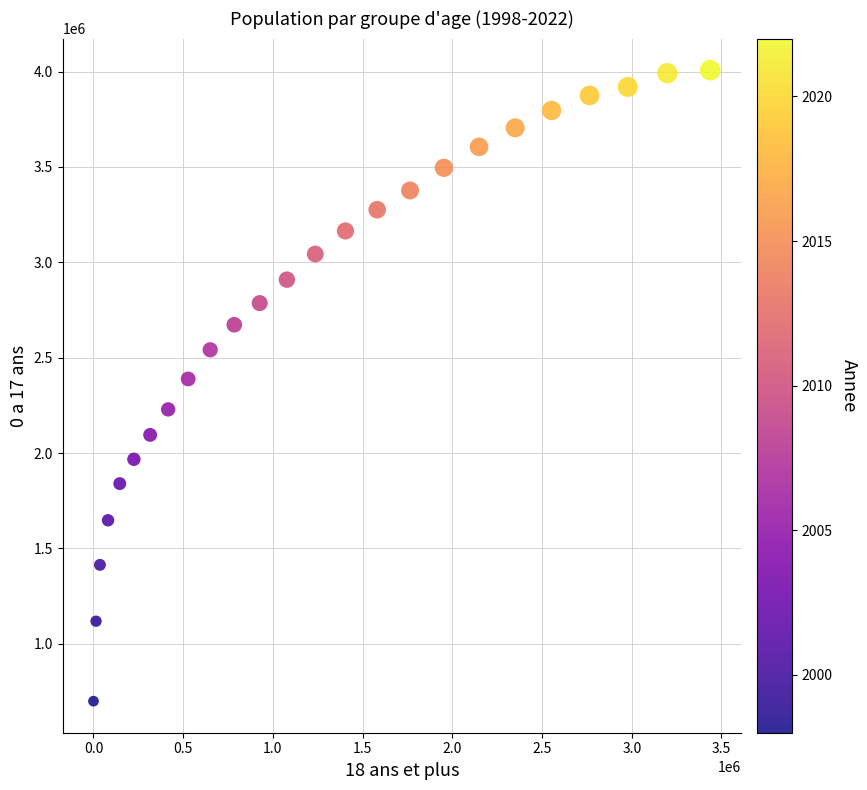

What is the range of X values (max minus min)?

3437258